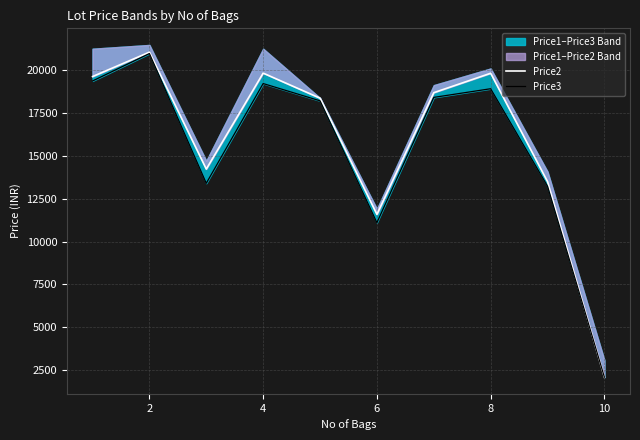

At which category does Price2 reach its first local peak?

2